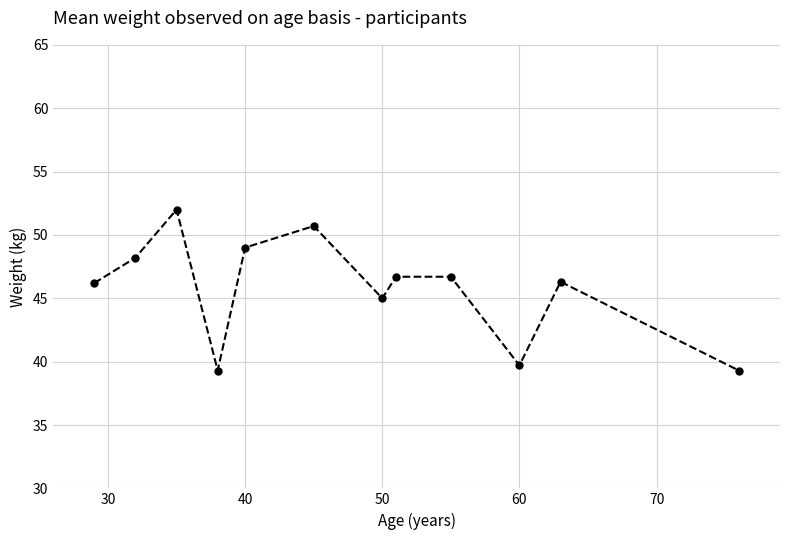

How many lines are shown in the chart?

1